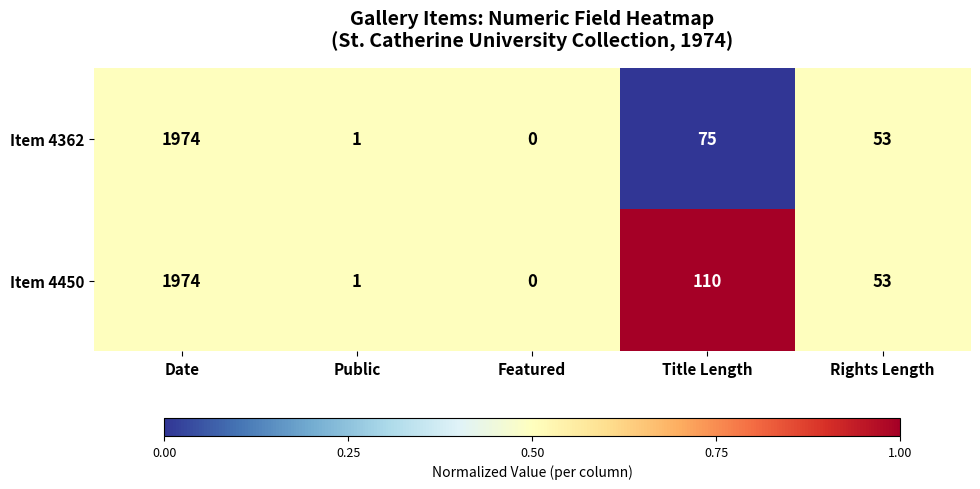

Is it true that Item 4362 equals 0 at Featured?

True